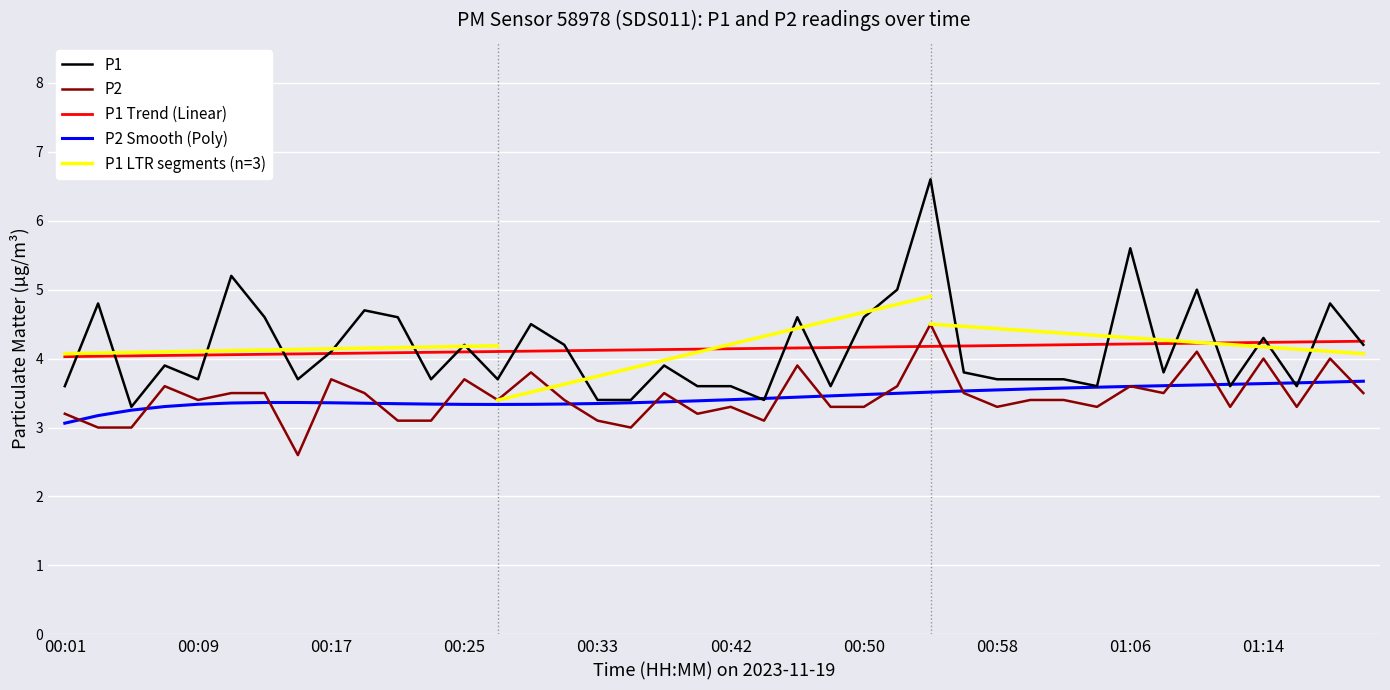

What position from the left is 00:13?

7